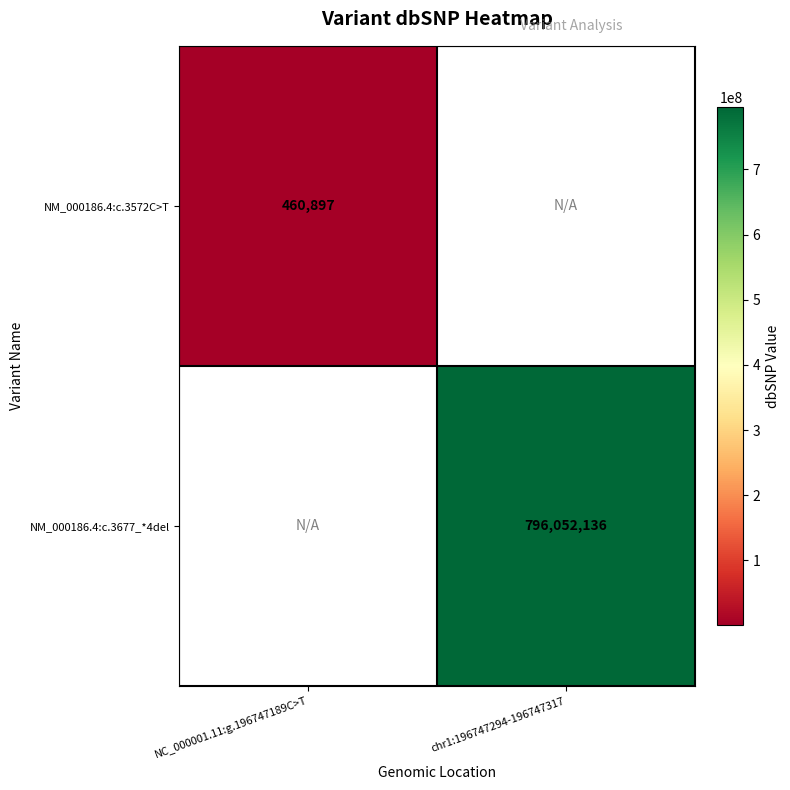

Is it true that NM_000186.4:c.3677_*4del equals 796052136 at chr1:196747294-196747317?

True